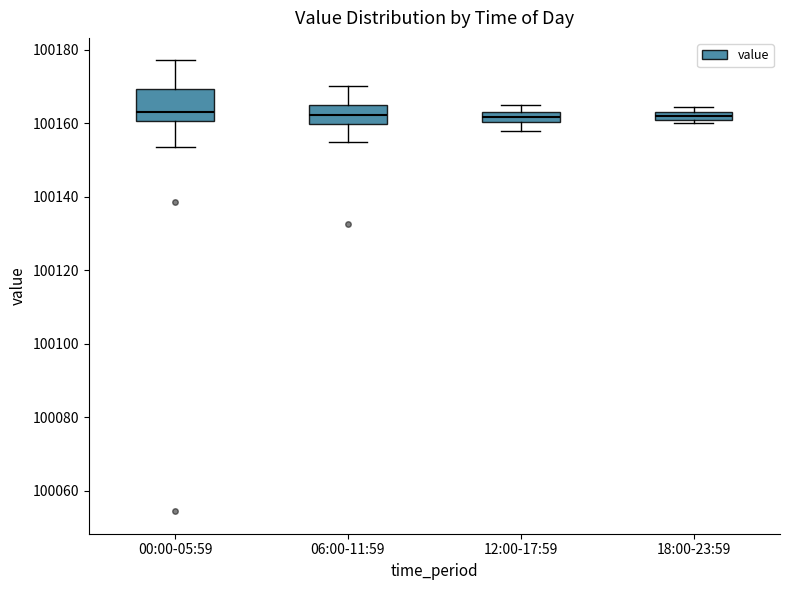

Comparing the boxes themselves (not the whiskers), which one is the tallest?

00:00-05:59